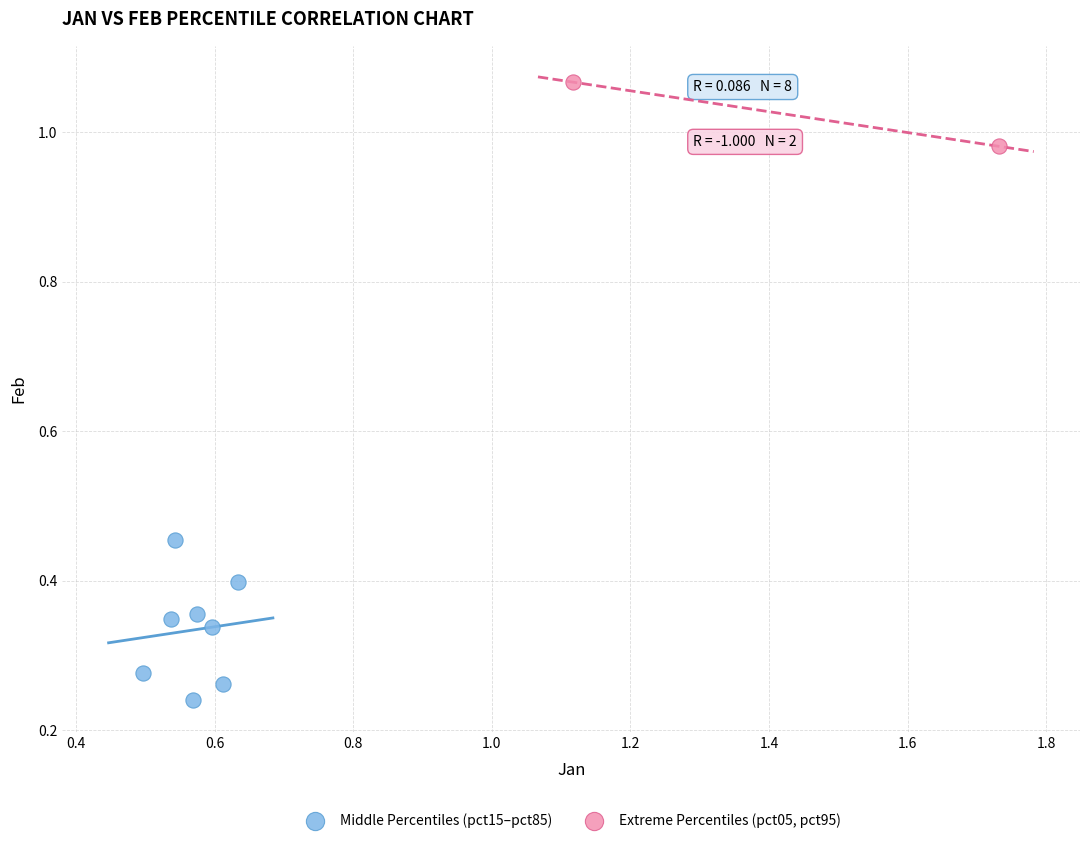

What are all the series names shown in the legend?

Middle Percentiles (pct15–pct85), Extreme Percentiles (pct05, pct95)